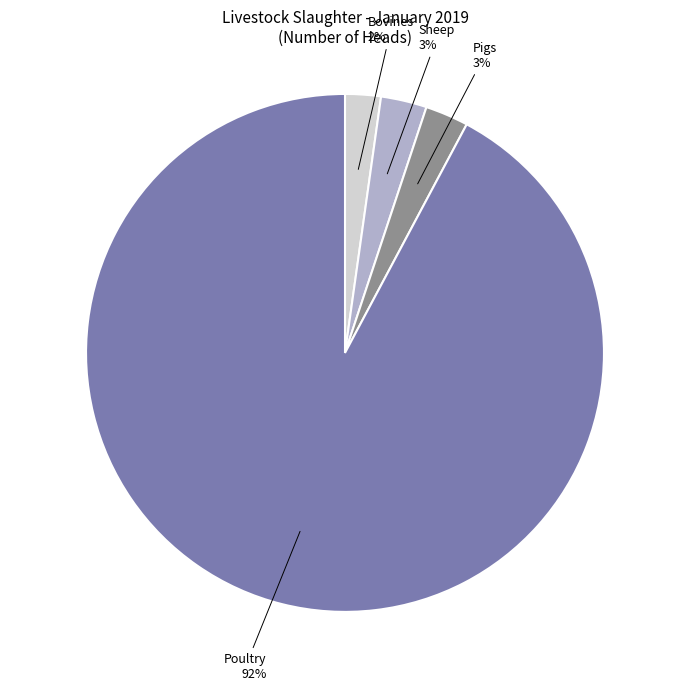

To the nearest percent, what is the difference between the largest and smallest slice percentages?

90%